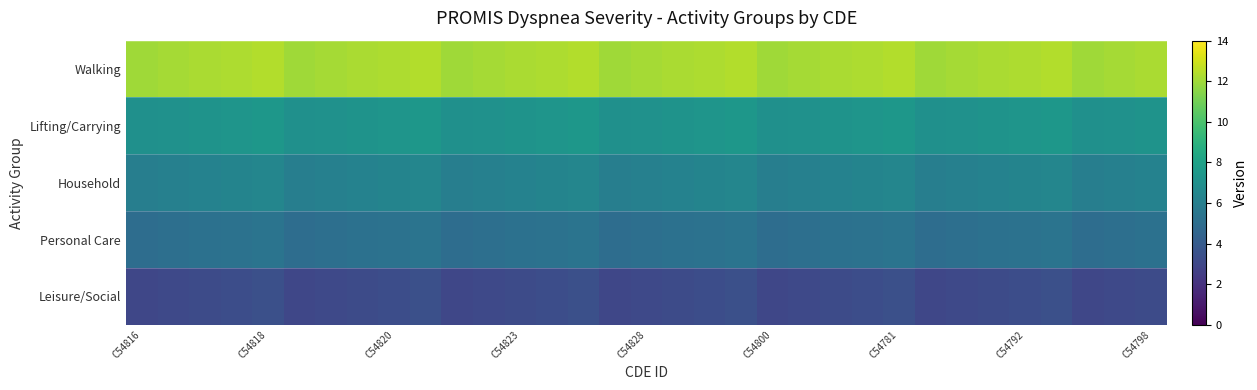

Which label corresponds to the largest value in the chart?

C54818